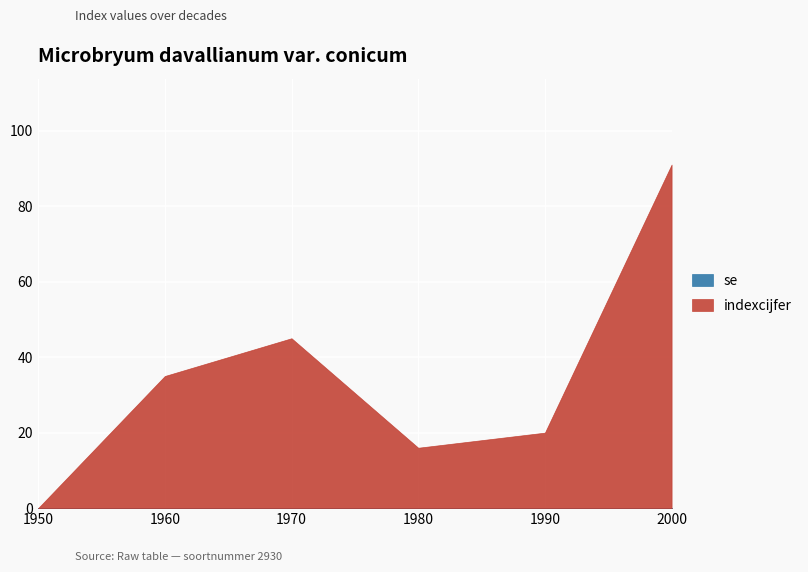

True or false: indexcijfer has more than 2 interior local peaks.

False